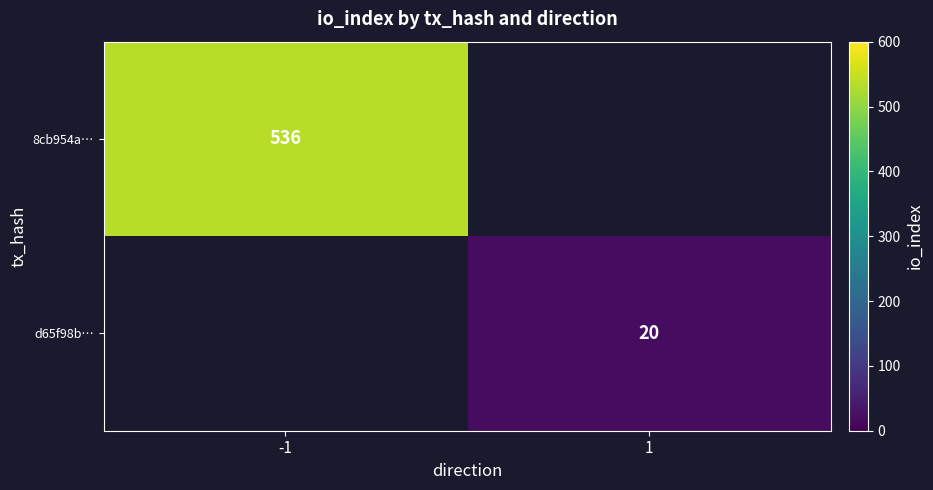

The d65f98b… series shows 9 at 1. True or false?

False